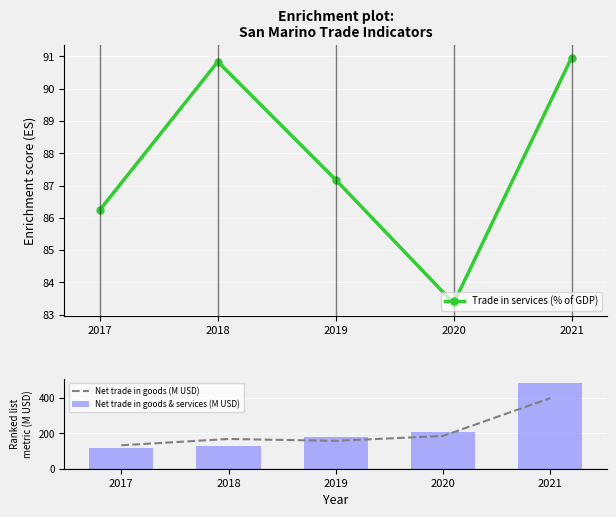

Which series has the widest spread of values?

Net trade in goods & services (M USD)